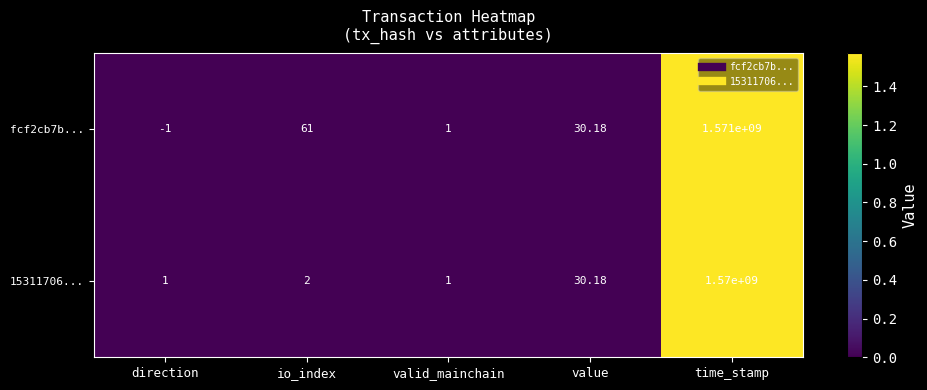

At which label does 15311706... reach its peak?

time_stamp